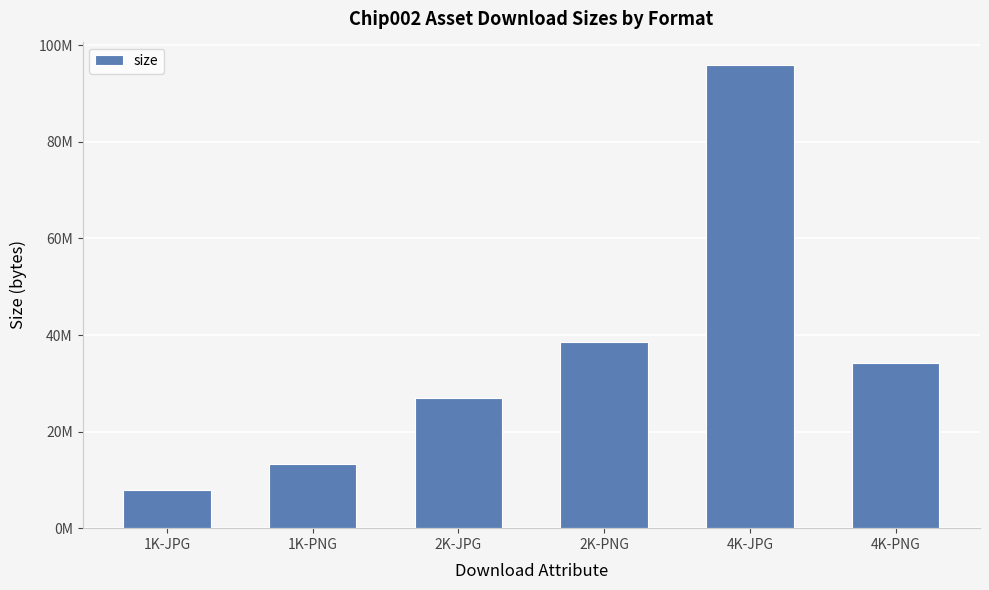

Are the bars horizontal?

No